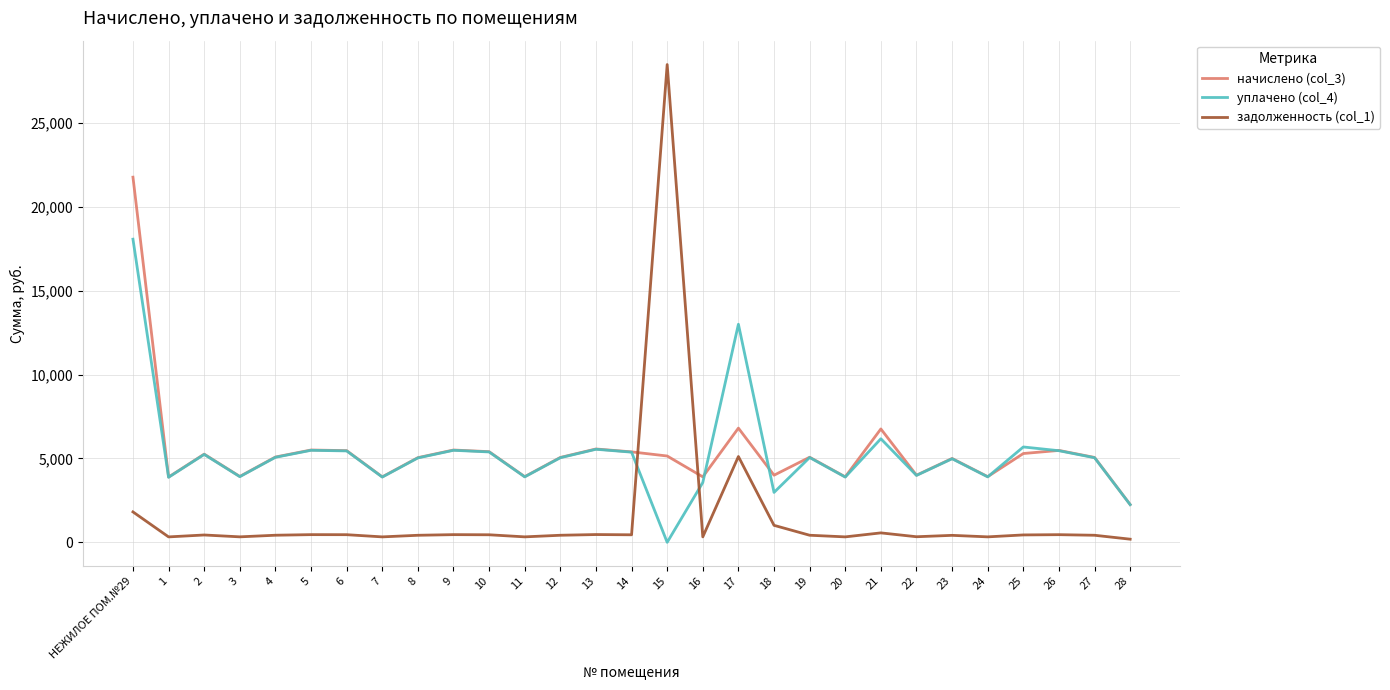

What is the minimum value for задолженность (col_1)?

187.8